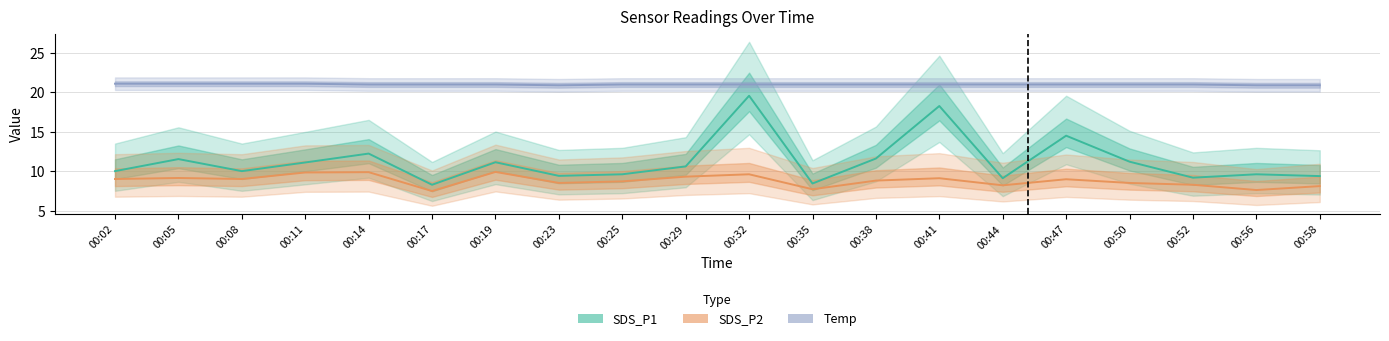

At 00:35, list the series in order from largest to smallest.

Temp, SDS_P1, SDS_P2